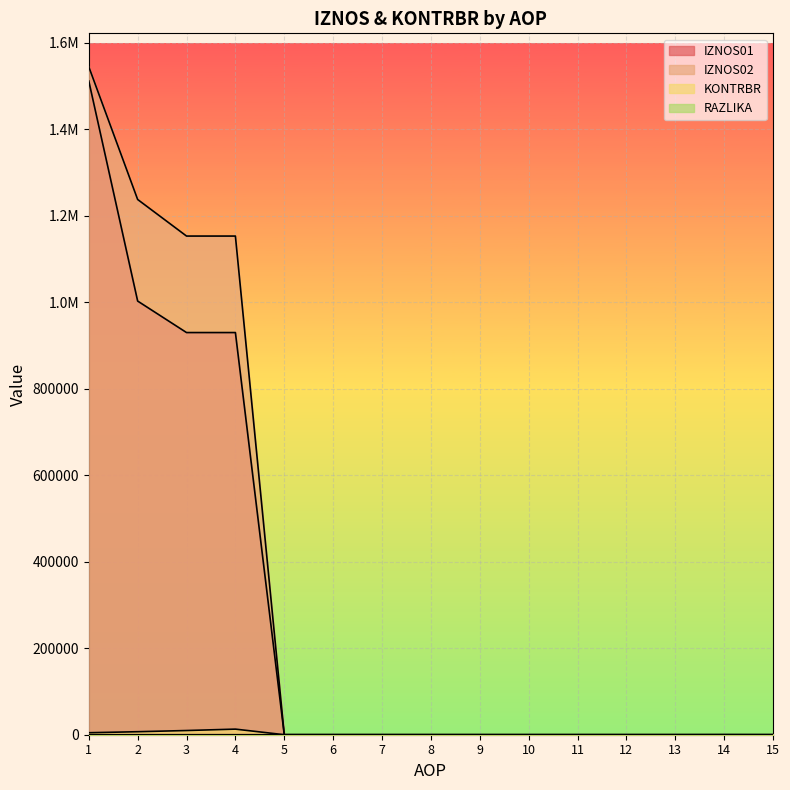

Between 6 and 5, which is larger?

6